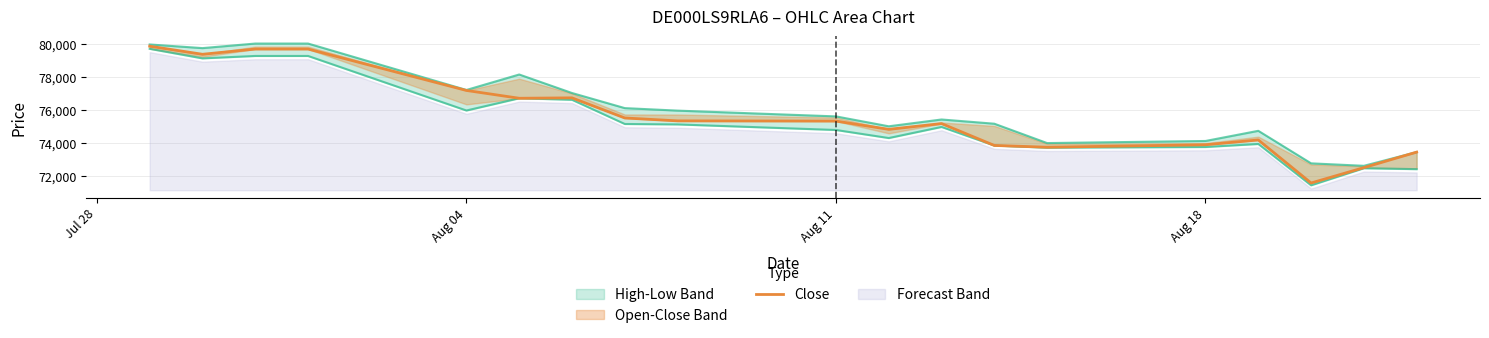

True or false: there are more than 2 points higher than both neighbors.

True